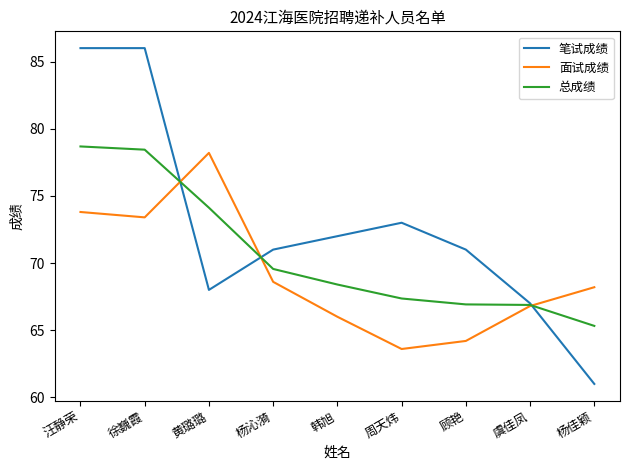

After their last crossing, which series has the higher values: 总成绩 or 面试成绩?

面试成绩